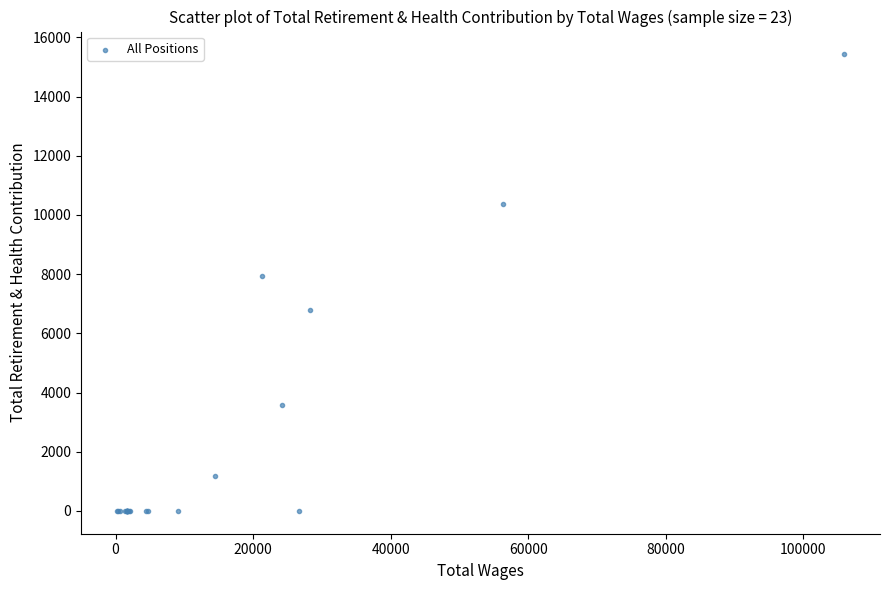

What Y value in the scatter plot is closest to 7713?

7944.6